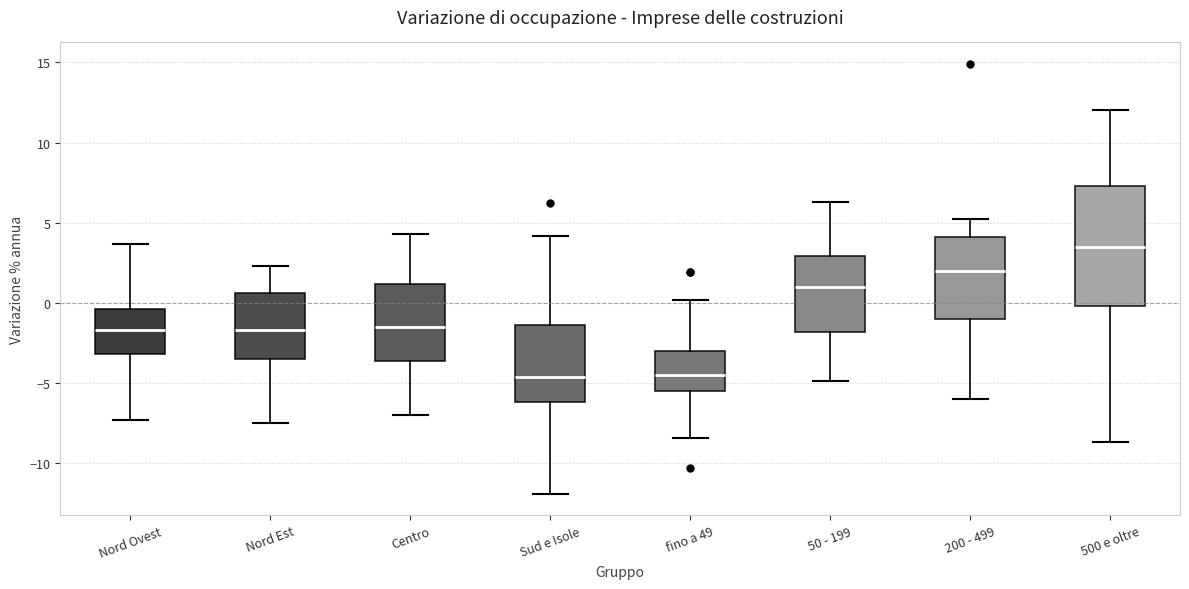

Reading left to right, transcribe this box plot: for each box, give where its median line is, the range the box spans, and where its two whiskers end, as read against the y-axis. The values are not printed on the chart, so give them approximately, as read against the axis.

Nord Ovest: median -1.5, box -3.0 to -0.5, whiskers -7.5 to 3.5
Nord Est: median -1.5, box -3.5 to 0.5, whiskers -7.5 to 2.5
Centro: median -1.5, box -3.5 to 1.0, whiskers -7.0 to 4.5
Sud e Isole: median -4.5, box -6.0 to -1.5, whiskers -12.0 to 4.0
fino a 49: median -4.5, box -5.5 to -3.0, whiskers -8.5 to 0.0
50 - 199: median 1.0, box -2.0 to 3.0, whiskers -5.0 to 6.5
200 - 499: median 2.0, box -1.0 to 4.0, whiskers -6.0 to 5.0
500 e oltre: median 3.5, box 0.0 to 7.5, whiskers -8.5 to 12.0